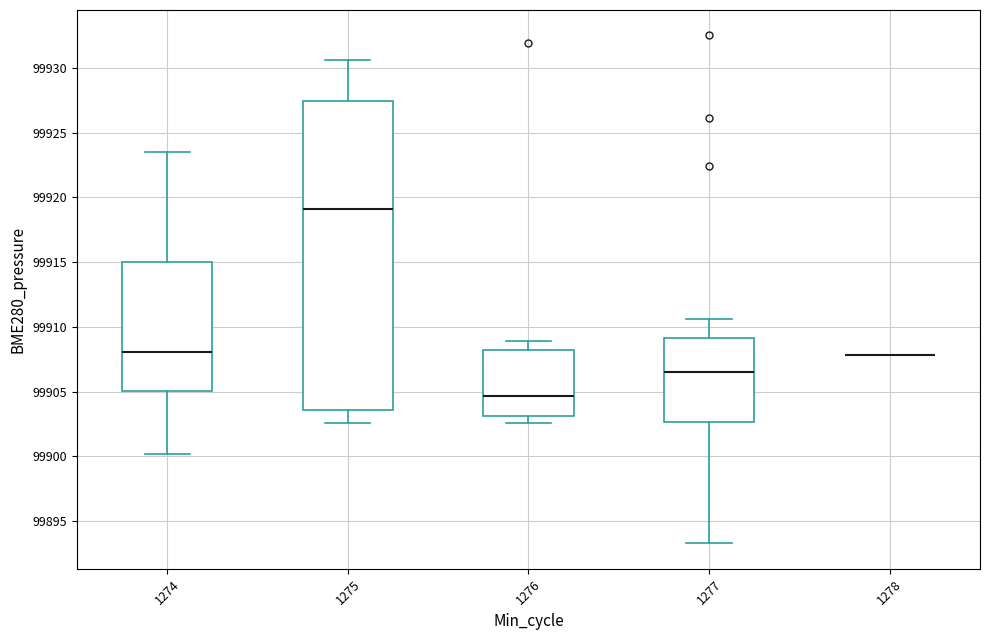

Comparing the boxes themselves (not the whiskers), which one is the tallest?

1275